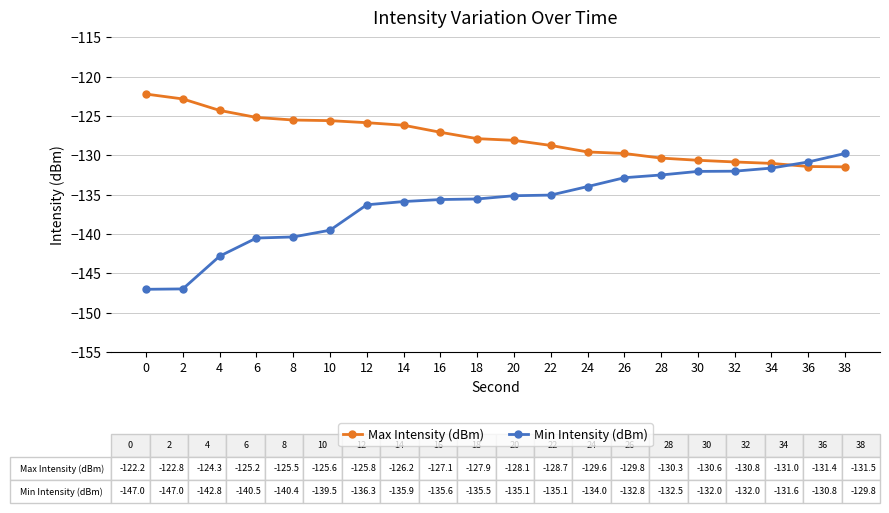

Rank the series by their maximum value, from highest to lowest.

Max Intensity (dBm), Min Intensity (dBm)